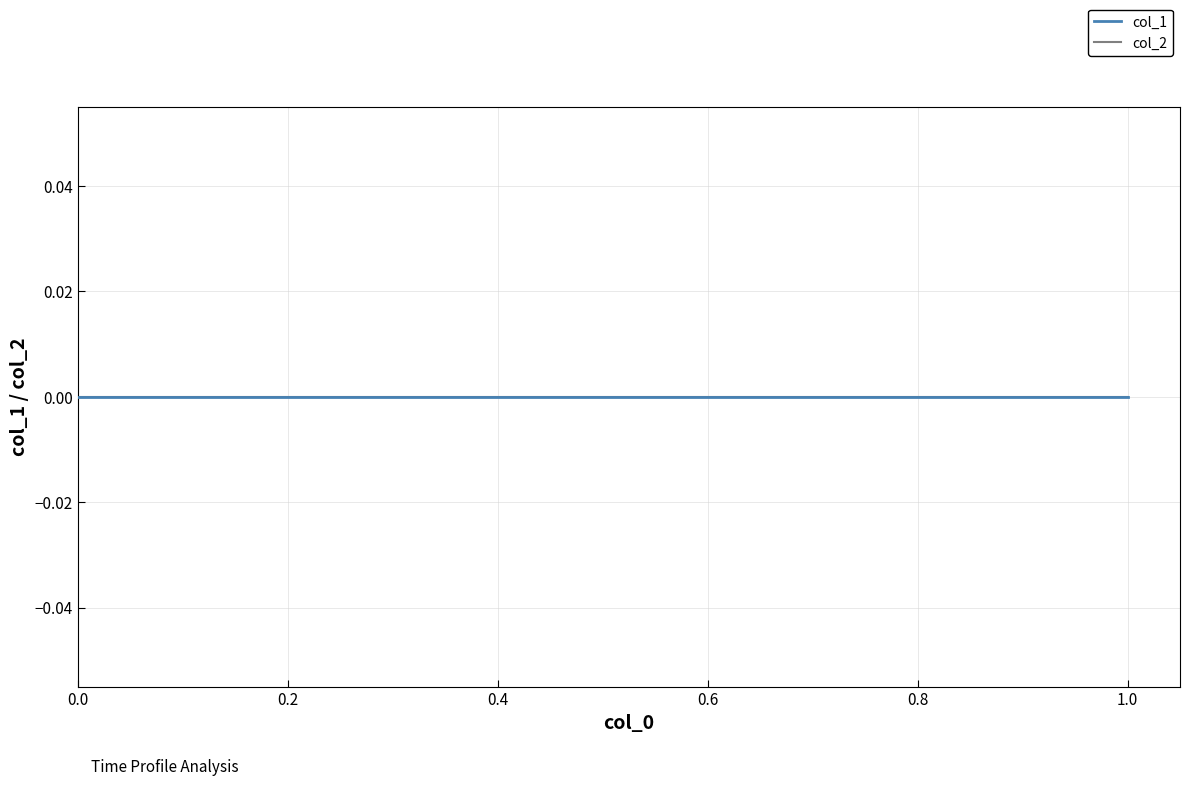

Does the chart display data point markers on the line(s)?

No